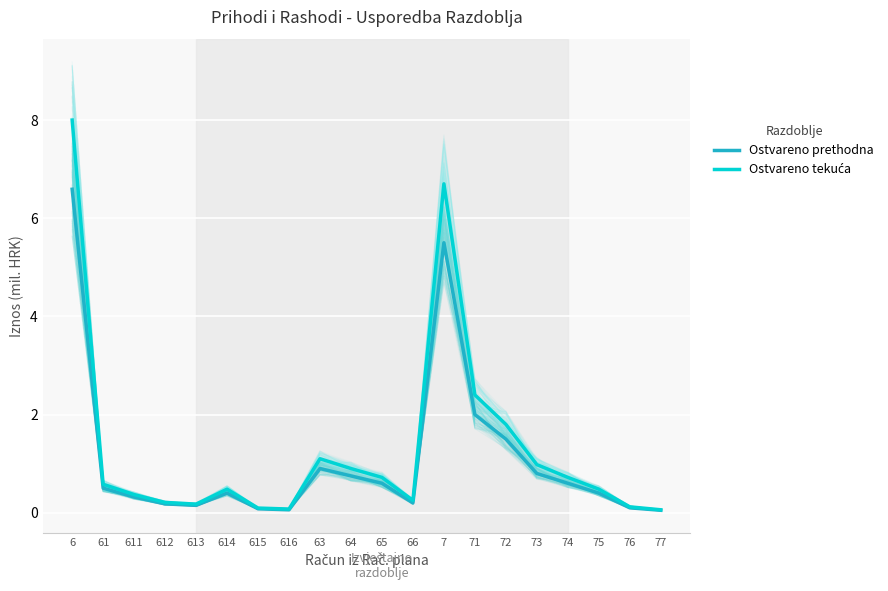

Which series has the largest total across all categories?

Ostvareno tekuća